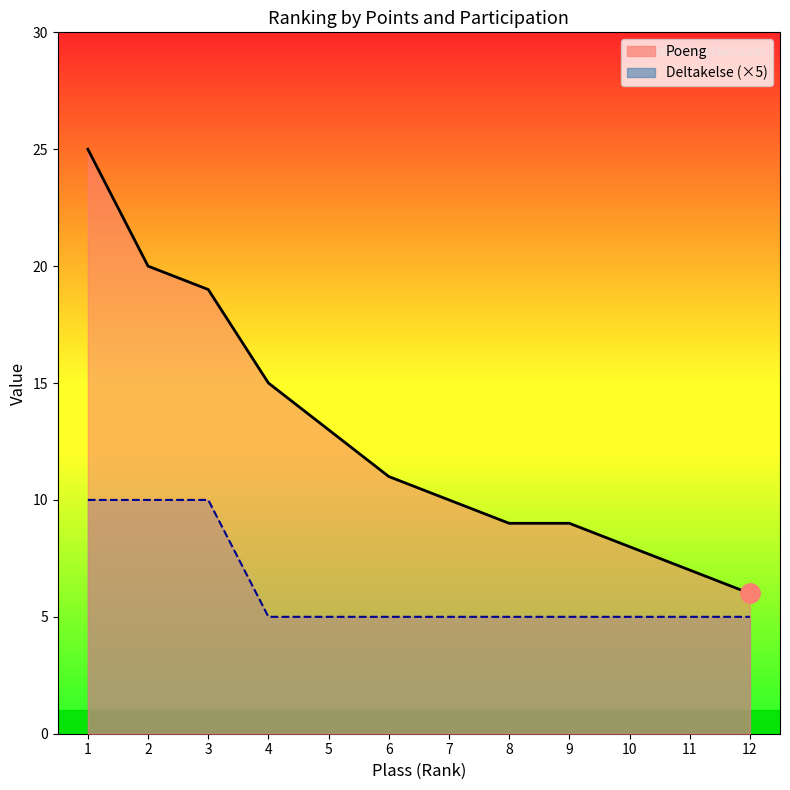

What is the difference between the highest and lowest values at 12?

1